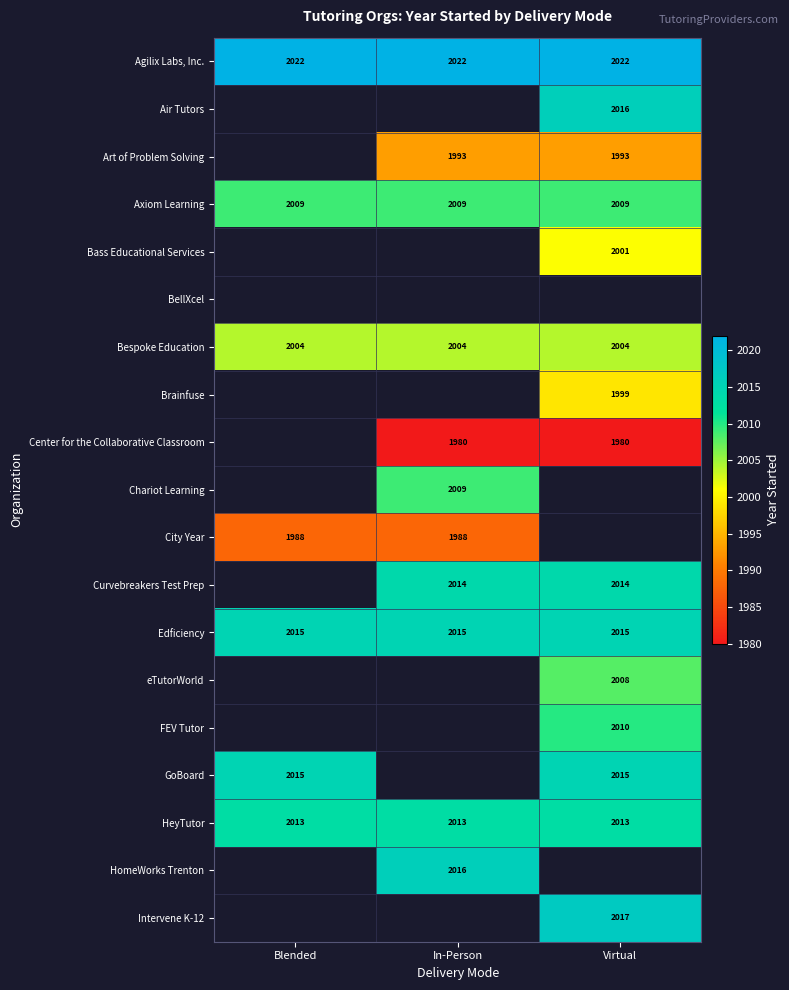

What is the sum of the HeyTutor values at Blended and In-Person?

4026